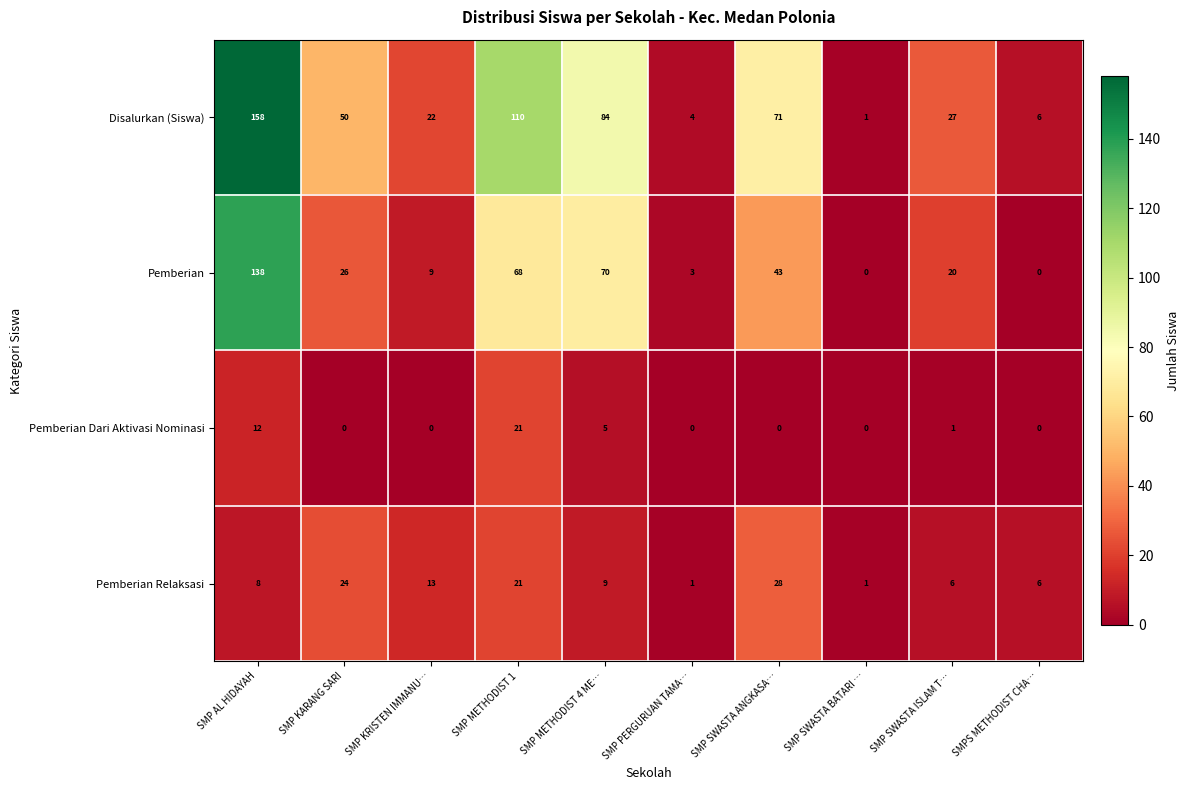

At which label does Pemberian Dari Aktivasi Nominasi reach its peak?

SMP METHODIST 1